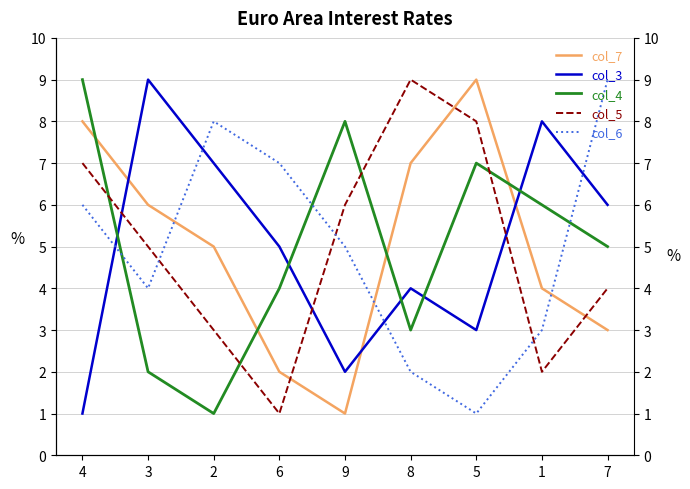

Is the value of col_7 at 2 greater than the value of col_4 at 7?

No